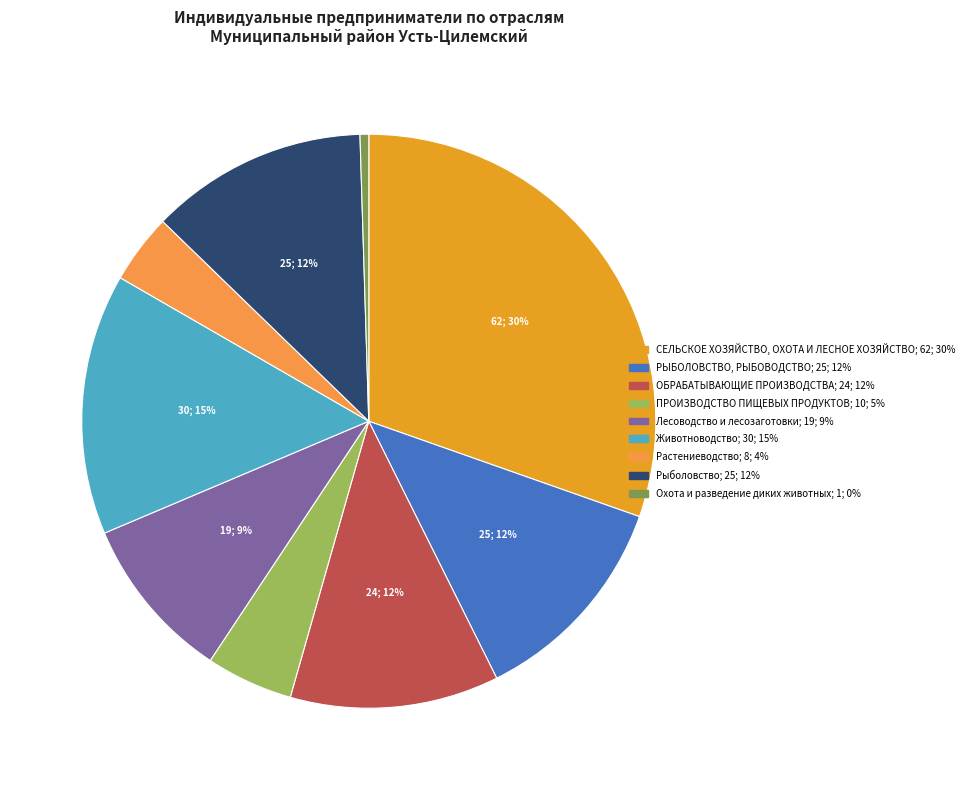

Approximately how many times larger is the value at ПРОИЗВОДСТВО ПИЩЕВЫХ ПРОДУКТОВ compared to Рыболовство?

0.4